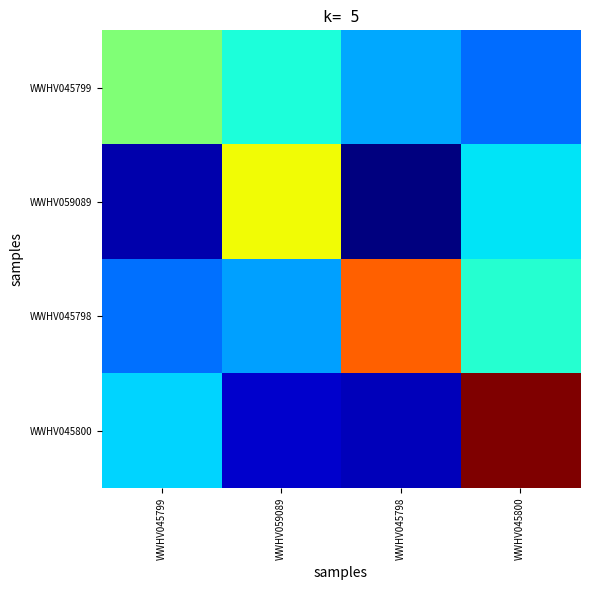

Reading left to right, extract all data points from this chart.

WWHV045799: WWHV045799=4.7	WWHV059089=3.9	WWHV045798=3.2	WWHV045800=2.8
WWHV059089: WWHV045799=1.5	WWHV059089=5.6	WWHV045798=1.2	WWHV045800=3.6
WWHV045798: WWHV045799=2.8	WWHV059089=3.1	WWHV045798=6.8	WWHV045800=3.9
WWHV045800: WWHV045799=3.5	WWHV059089=1.6	WWHV045798=1.5	WWHV045800=8.1